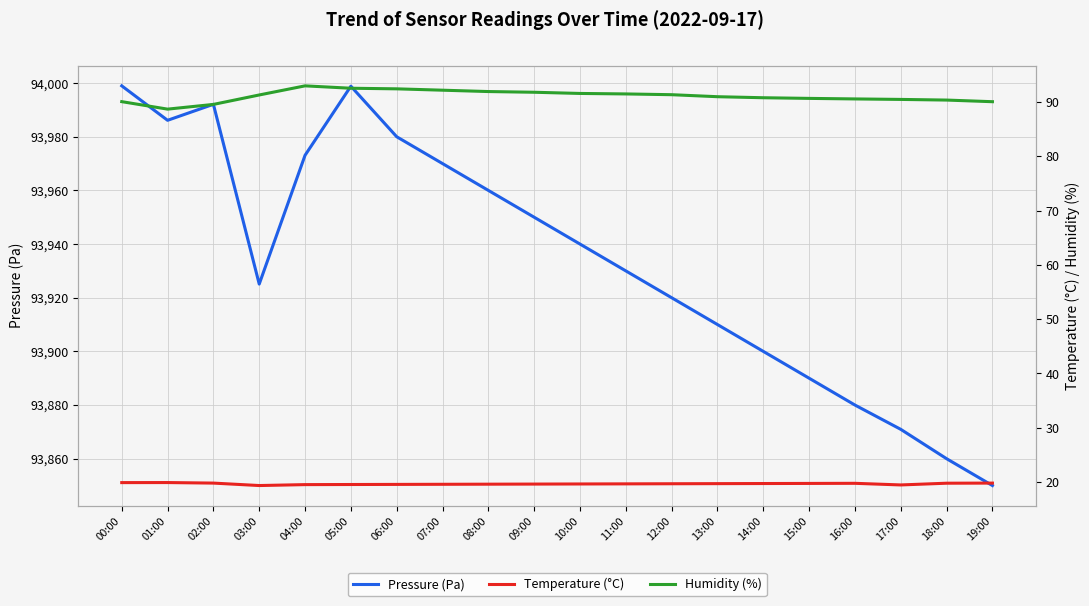

What is the sum of all Humidity (%) values?

1822.2